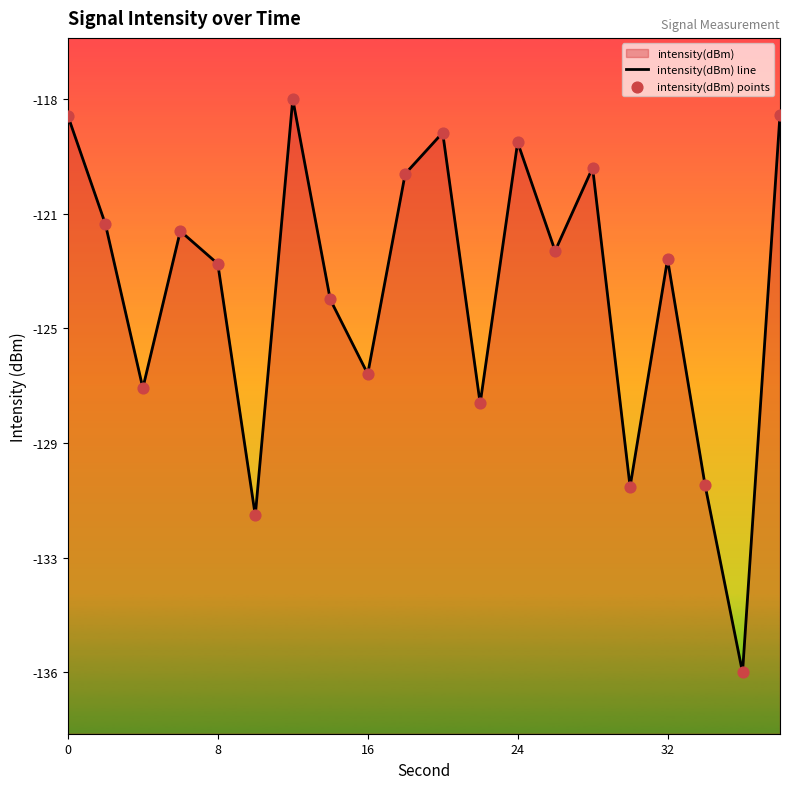

Which series has the largest Y range (max minus min)?

intensity(dBm) line